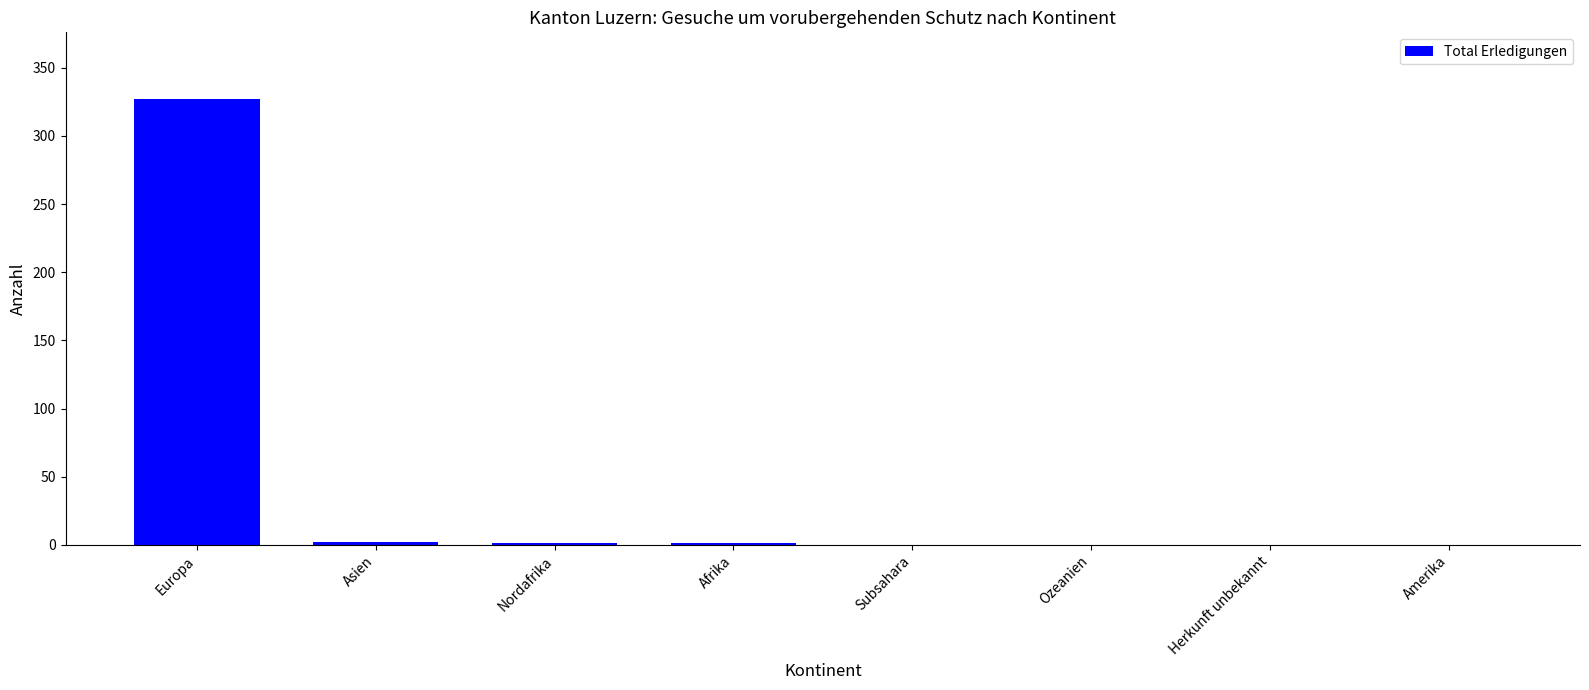

What is the sum of all values?

331